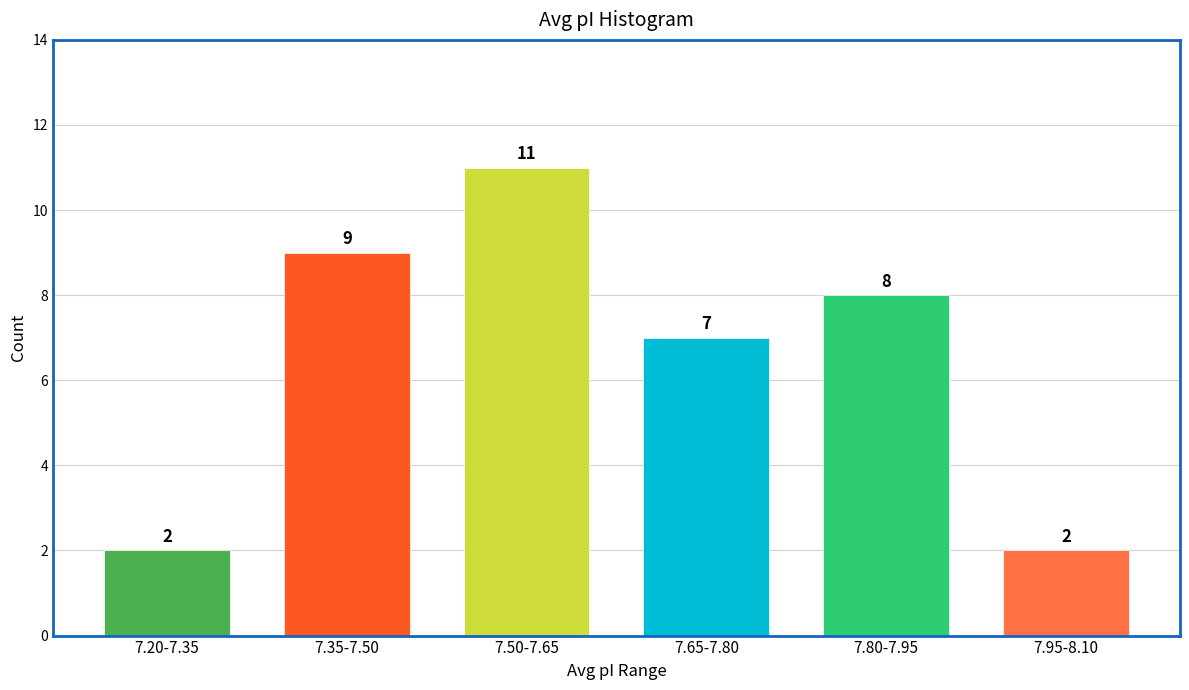

Reading left to right, list all the values displayed in this chart.

7.20-7.35=2	7.35-7.50=9	7.50-7.65=11	7.65-7.80=7	7.80-7.95=8	7.95-8.10=2